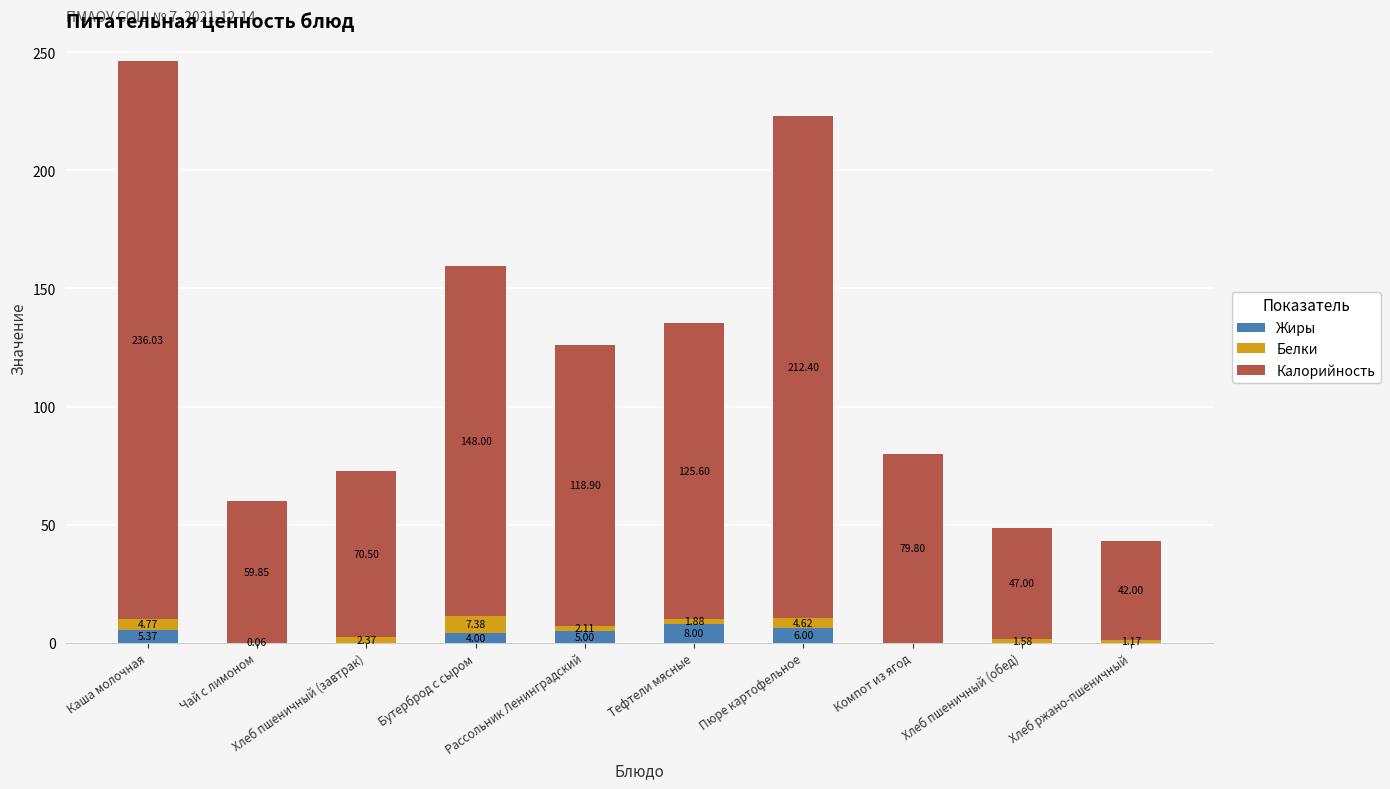

Are the bars horizontal?

No